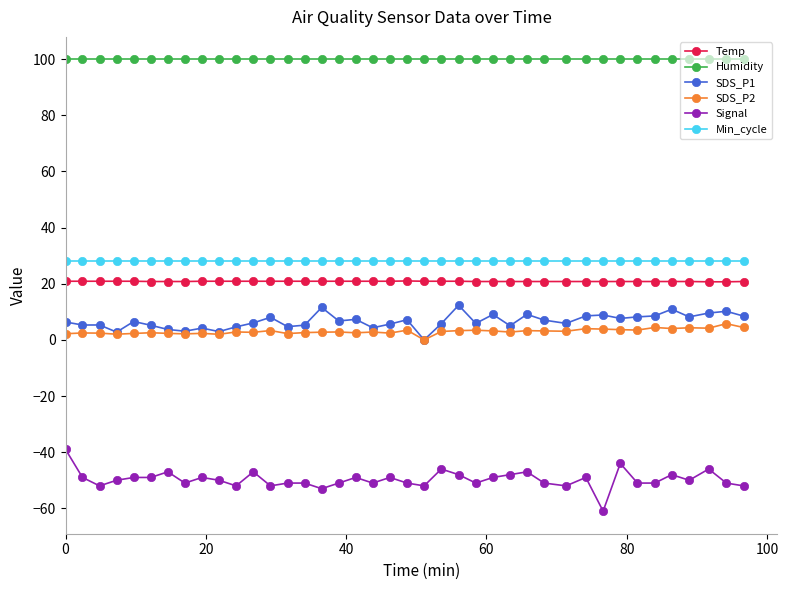

What is the value of the Temp point at the 5th from the left?

20.9